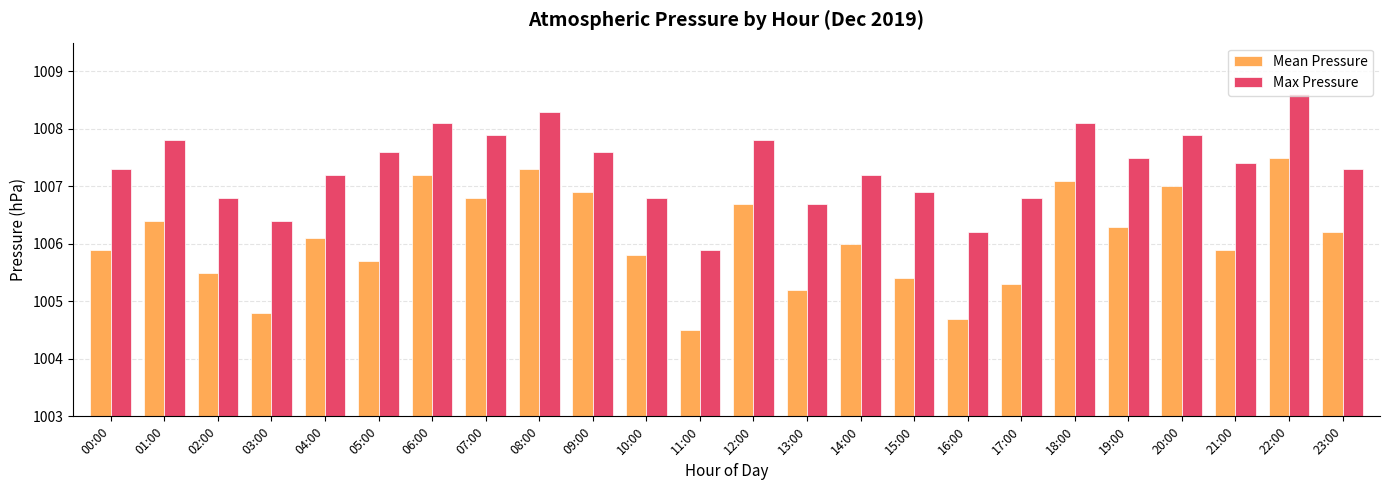

What is the difference between the Max Pressure values at 12:00 and 08:00?

0.5